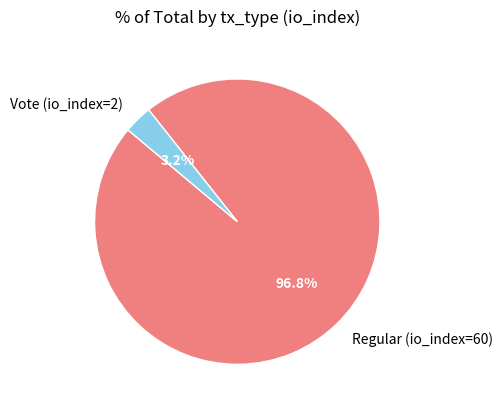

Is it true that Vote (io_index=2) is 3% of the pie?

True